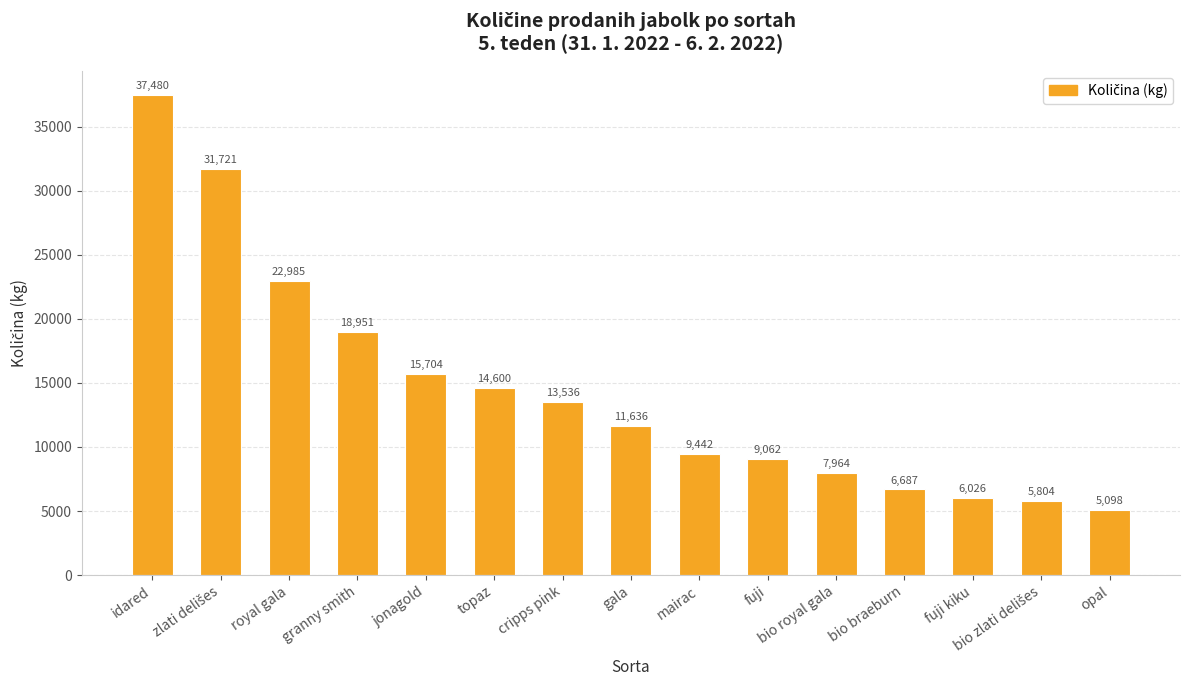

What is the sum of the values at granny smith and fuji kiku?

24977